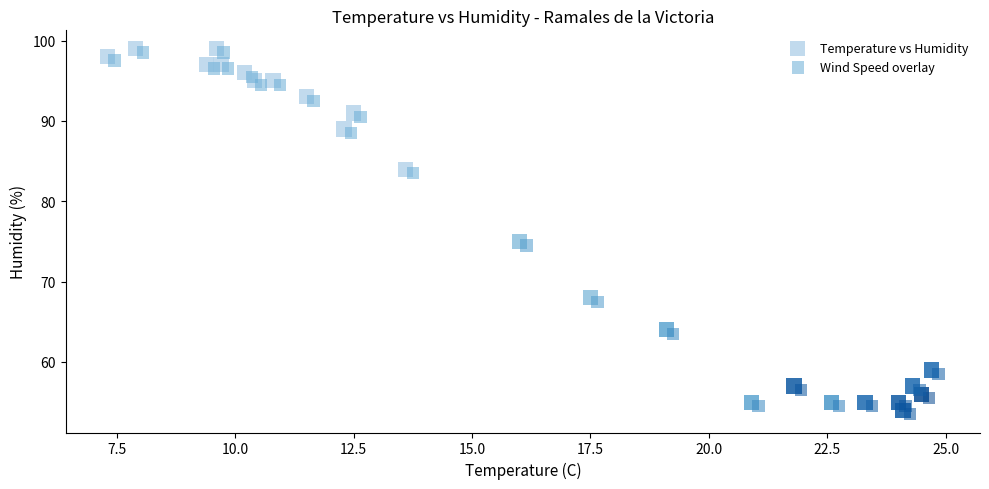

Which series reaches the minimum Y coordinate?

Wind Speed overlay